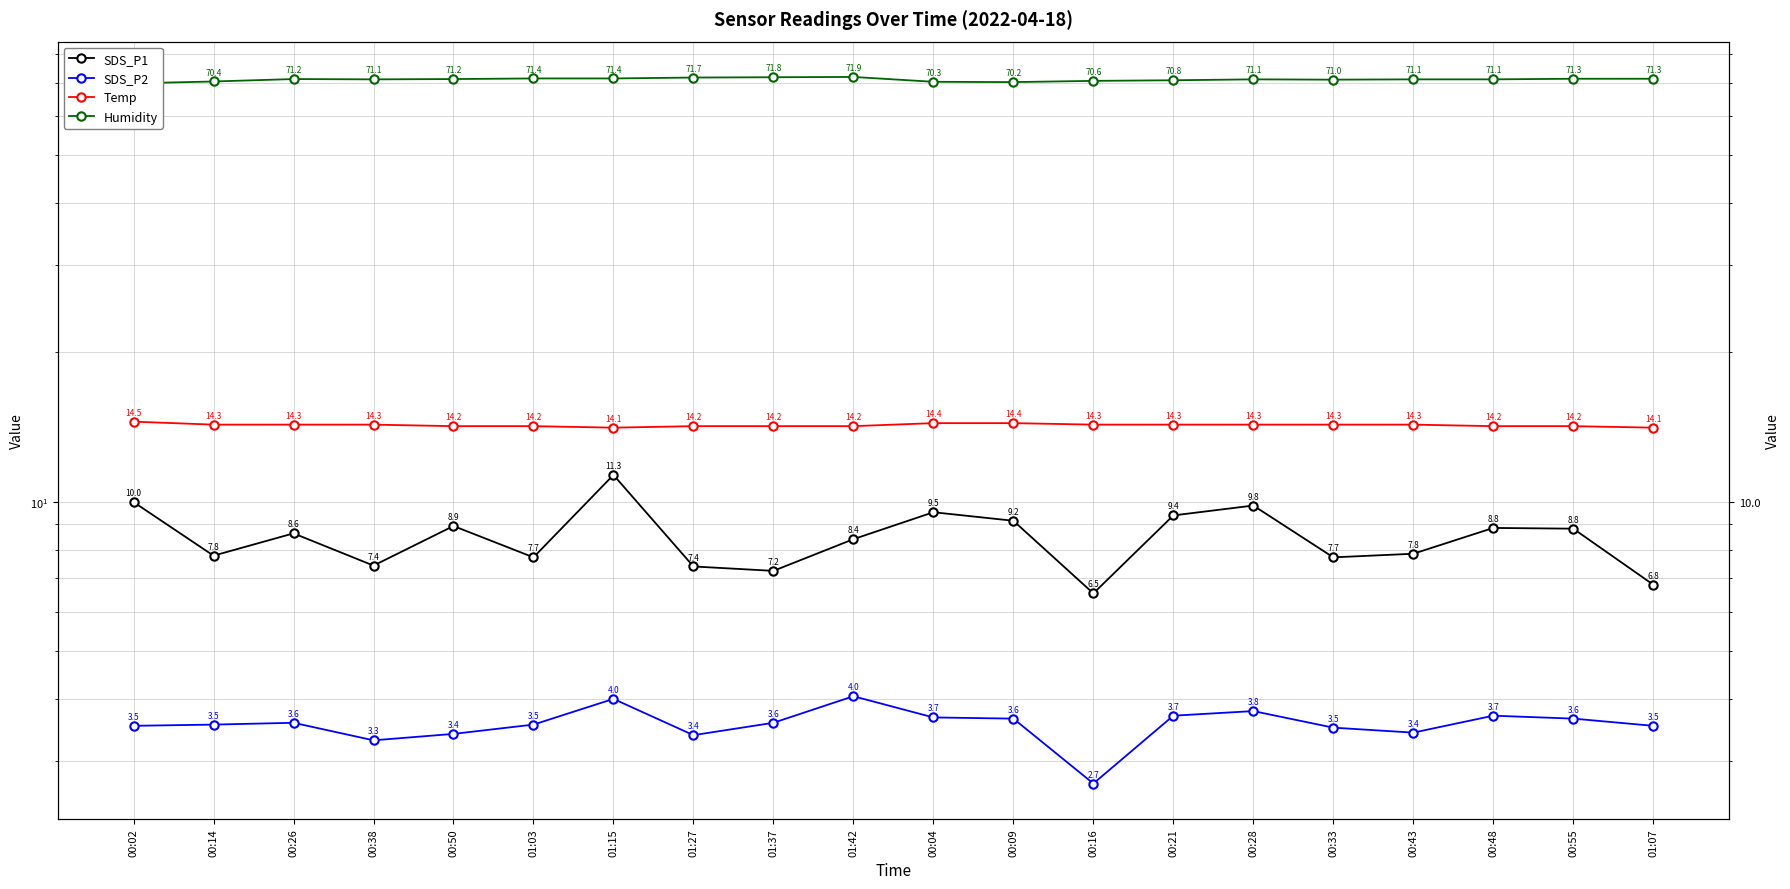

What is the difference between the maximum and second lowest values in the SDS_P1 series?

4.5